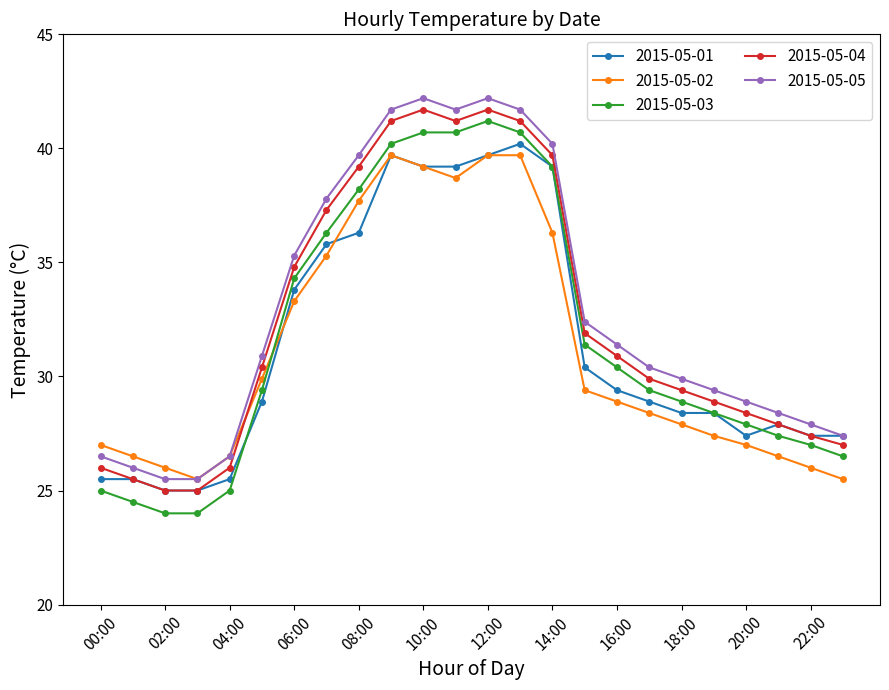

What is the maximum value shown in the chart?

42.2